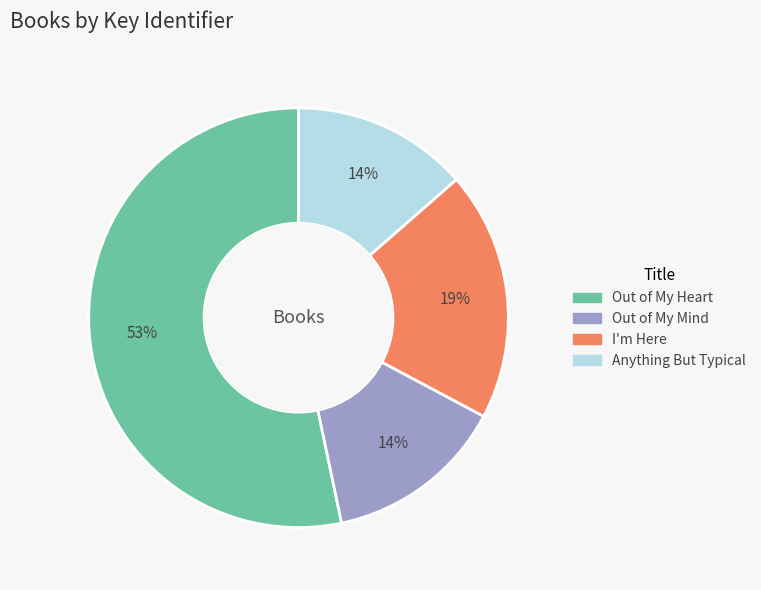

To the nearest percent, what is the difference between the Out of My Heart and Out of My Mind slice percentages?

39%